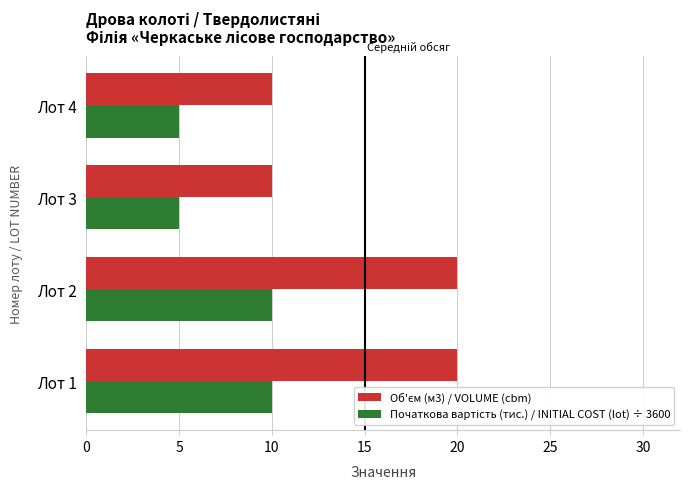

What is the minimum value shown in the chart?

5